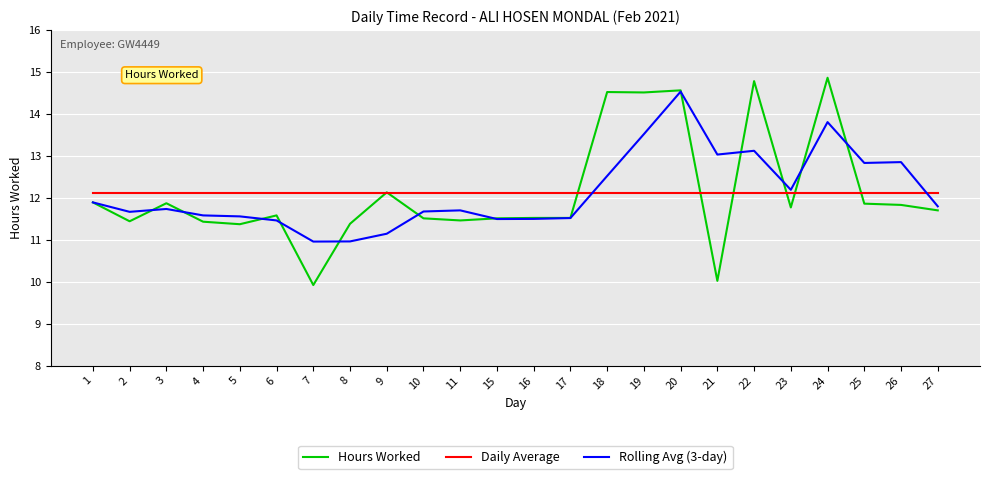

What is the difference between the maximum and minimum values in the Hours Worked series?

4.9